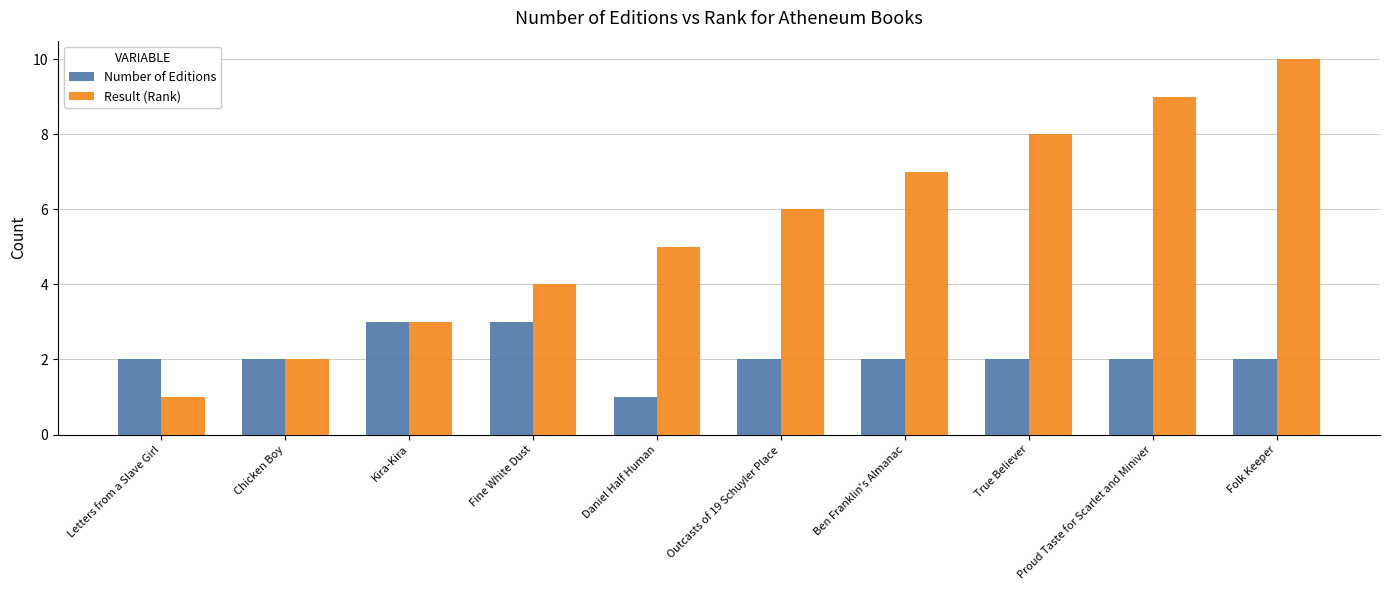

Count the Result (Rank) values in the range 3 to 8.

6